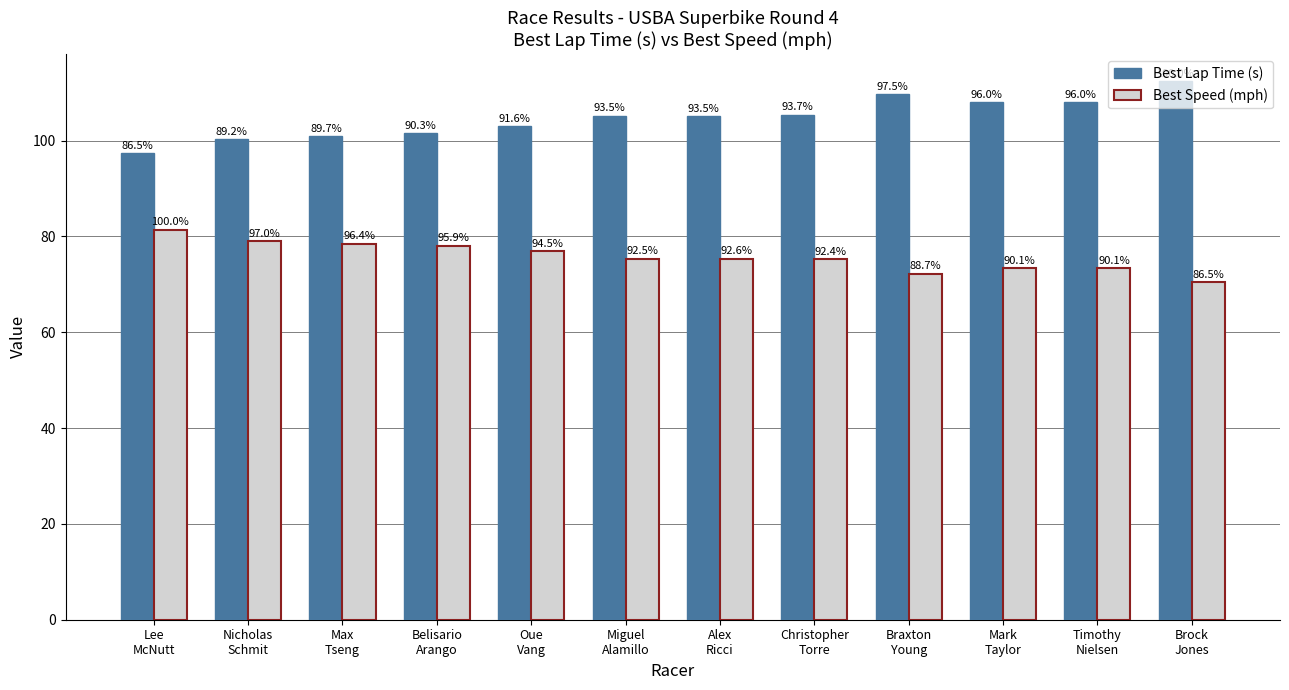

Does the chart contain any negative values?

No